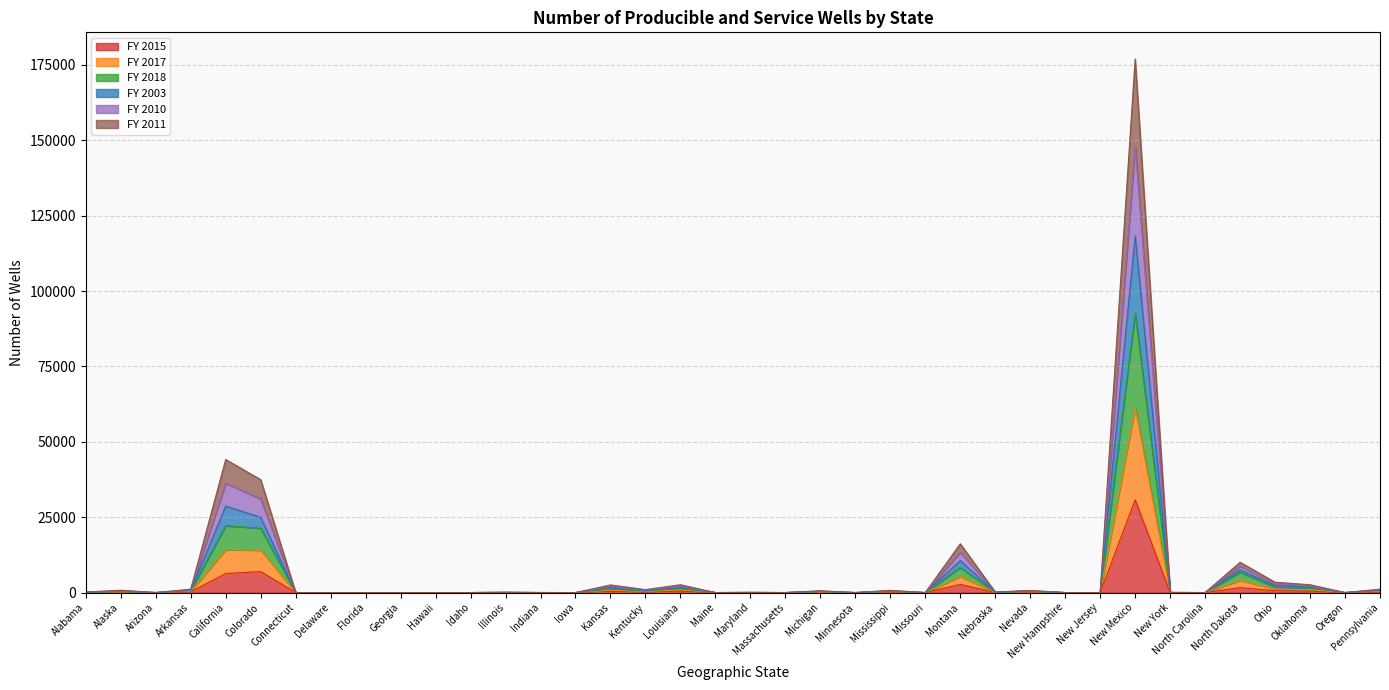

Rank the series at Florida from highest to lowest value.

FY 2003, FY 2010, FY 2011, FY 2015, FY 2017, FY 2018